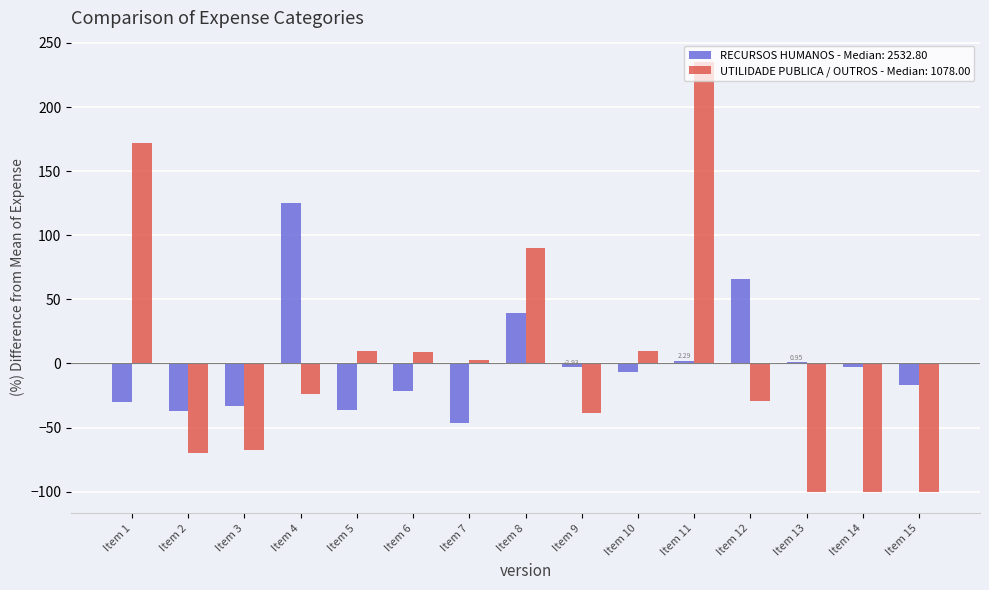

How many categories are shown in the chart?

15